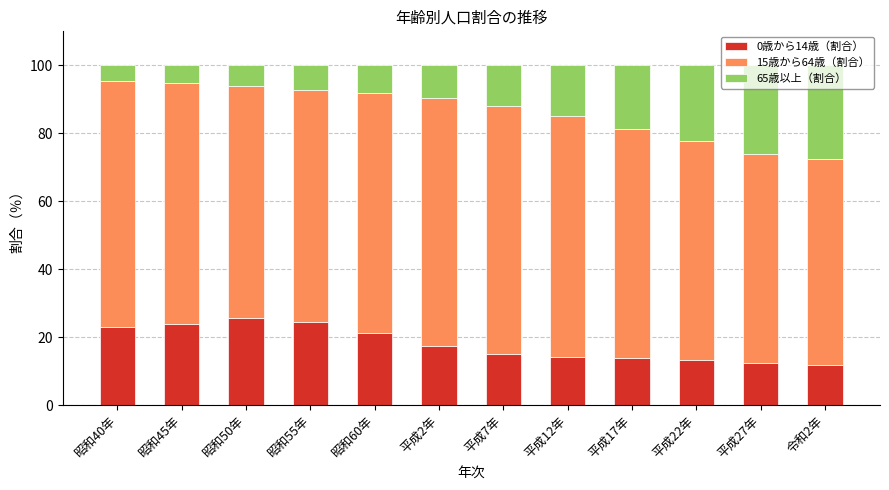

What is the difference between the maximum and second lowest values in the 0歳から14歳（割合） series?

13.2